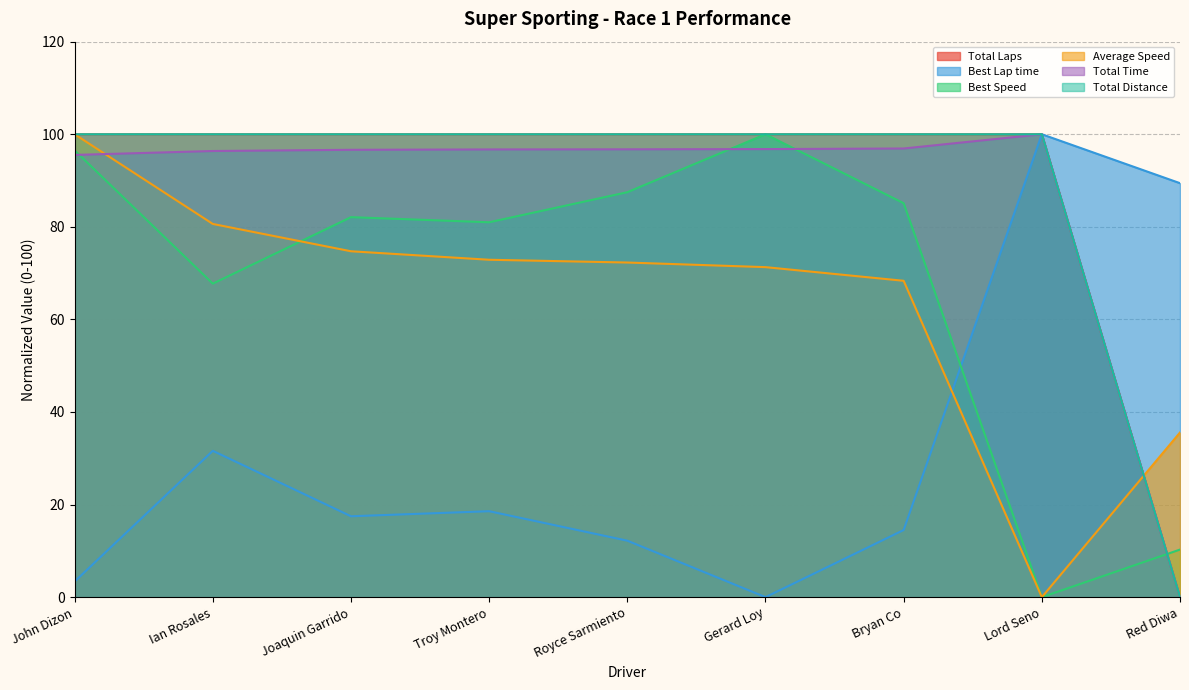

At which label does Total Time reach its peak?

Lord Seno